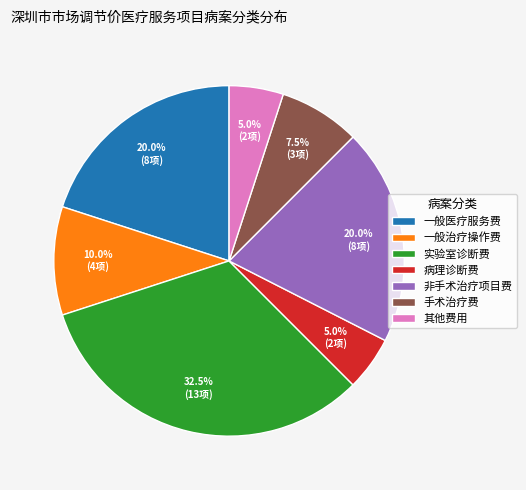

How many segments does this pie chart have?

7